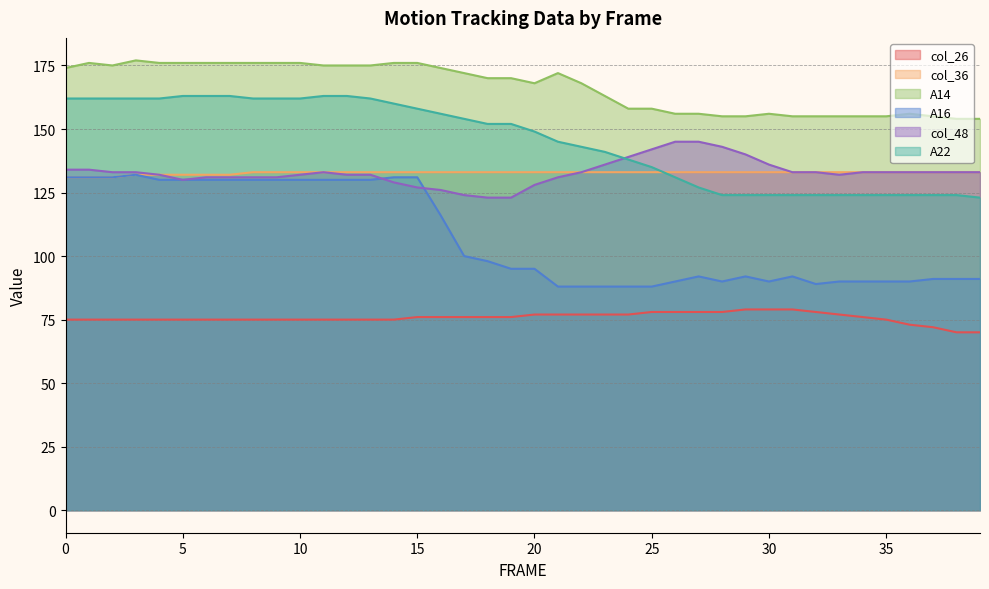

Reading right to left, list all the values displayed in this chart.

col_26: 70	70	72	73	75	76	77	78	79	79	79	78	78	78	78	77	77	77	77	77	76	76	76	76	76	75	75	75	75	75	75	75	75	75	75	75	75	75	75	75
col_36: 133	133	133	133	133	133	133	133	133	133	133	133	133	133	133	133	133	133	133	133	133	133	133	133	133	133	133	133	133	133	133	133	132	132	132	132	132	131	131	131
A14: 154	154	155	156	155	155	155	155	155	156	155	155	156	156	158	158	163	168	172	168	170	170	172	174	176	176	175	175	175	176	176	176	176	176	176	176	177	175	176	174
A16: 91	91	91	90	90	90	90	89	92	90	92	90	92	90	88	88	88	88	88	95	95	98	100	116	131	131	130	130	130	130	130	130	130	130	130	130	132	131	131	131
col_48: 133	133	133	133	133	133	132	133	133	136	140	143	145	145	142	139	136	133	131	128	123	123	124	126	127	129	132	132	133	132	131	131	131	131	130	132	133	133	134	134
A22: 123	124	124	124	124	124	124	124	124	124	124	124	127	131	135	138	141	143	145	149	152	152	154	156	158	160	162	163	163	162	162	162	163	163	163	162	162	162	162	162